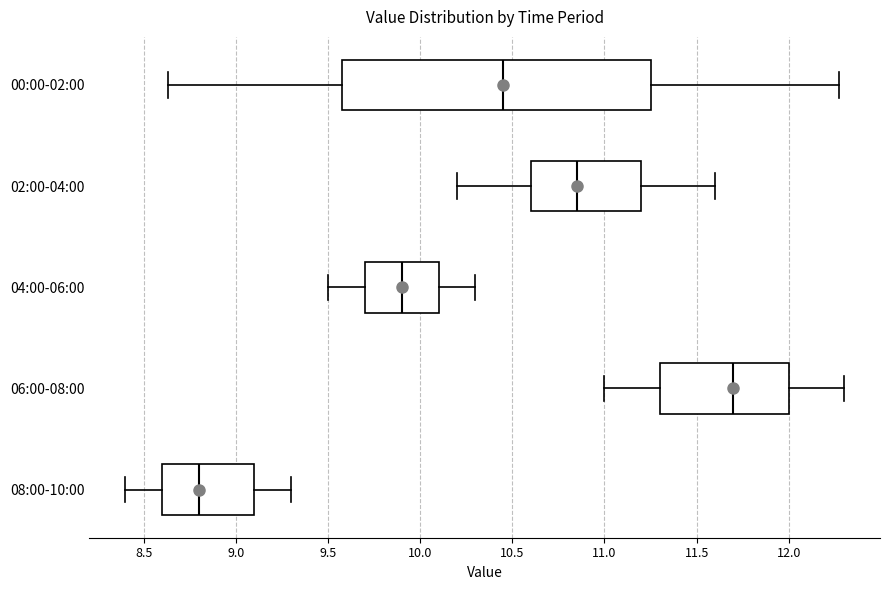

Reading bottom to top, read every box against the x-axis: the position of its median line, the range the box covers, and the ends of its whiskers. The values are not printed on the chart, so give them approximately, as read against the axis.

08:00-10:00: median 8.80, box 8.60 to 9.10, whiskers 8.40 to 9.30
06:00-08:00: median 11.70, box 11.30 to 12.00, whiskers 11.00 to 12.30
04:00-06:00: median 9.90, box 9.70 to 10.10, whiskers 9.50 to 10.30
02:00-04:00: median 10.85, box 10.60 to 11.20, whiskers 10.20 to 11.60
00:00-02:00: median 10.45, box 9.60 to 11.25, whiskers 8.65 to 12.25